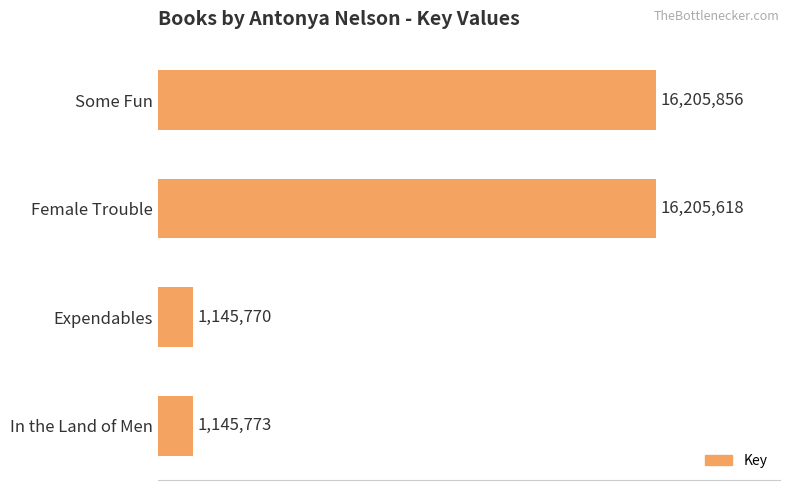

What is the difference between the maximum and second lowest values?

15060083